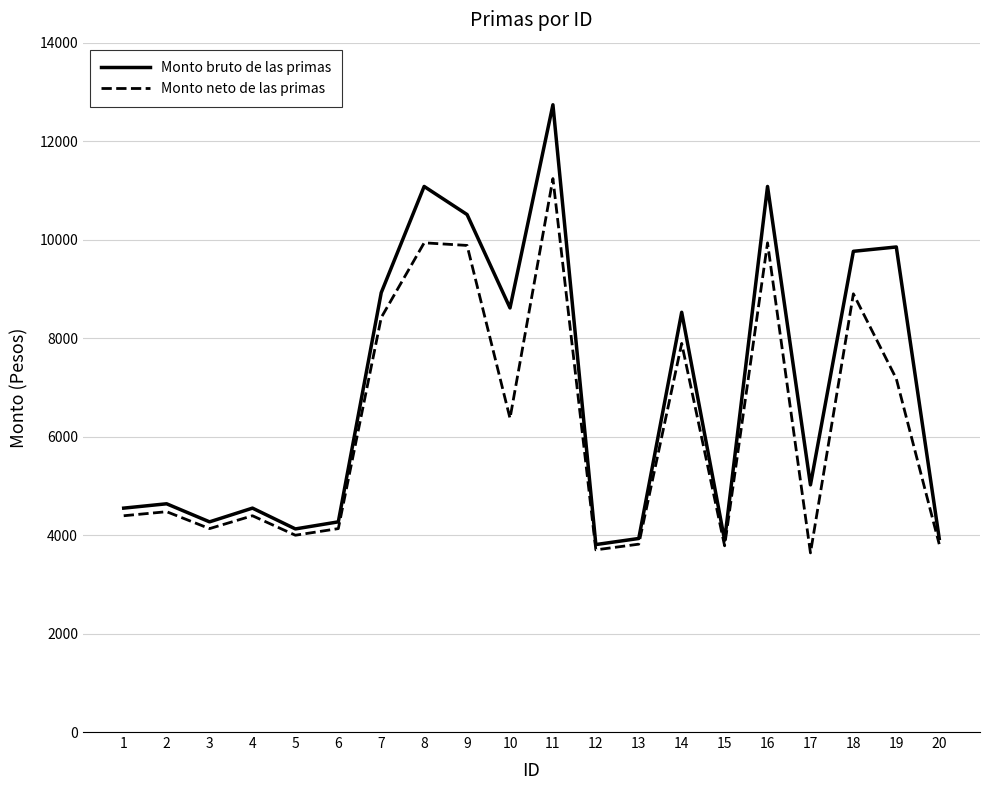

Rank the series by their average value, from lowest to highest.

Monto neto de las primas, Monto bruto de las primas